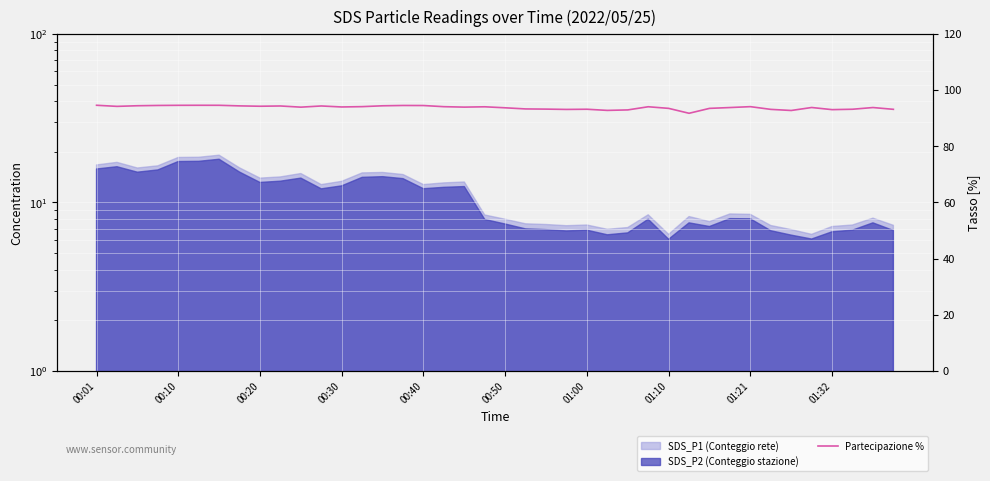

How many categories are shown in the chart?

40